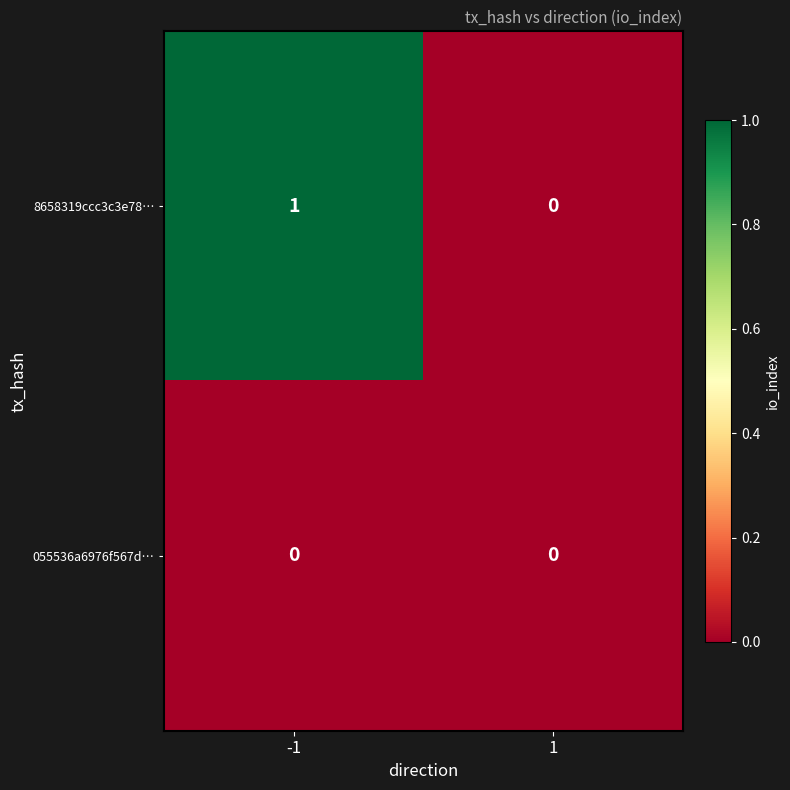

At -1, list the series in order from largest to smallest.

8658319ccc3c3e78…, 055536a6976f567d…